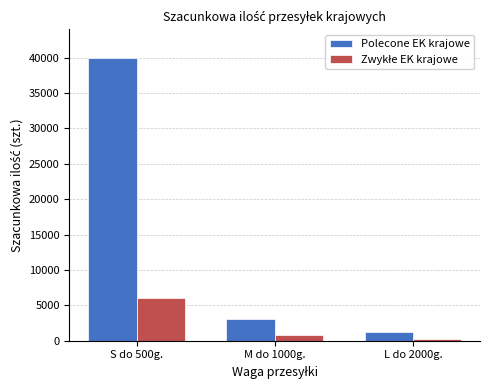

The value of Polecone EK krajowe at S do 500g. is 53498. True or false?

False